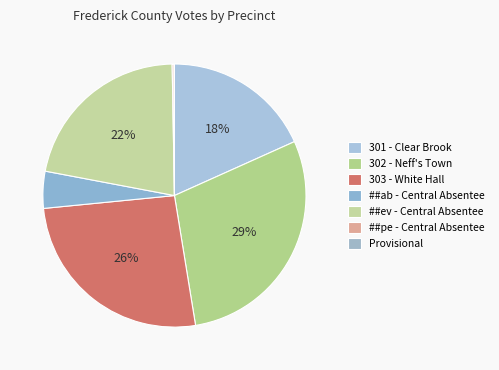

To the nearest percent, what is the combined percentage of 303 - White Hall and ##pe - Central Absentee?

26%